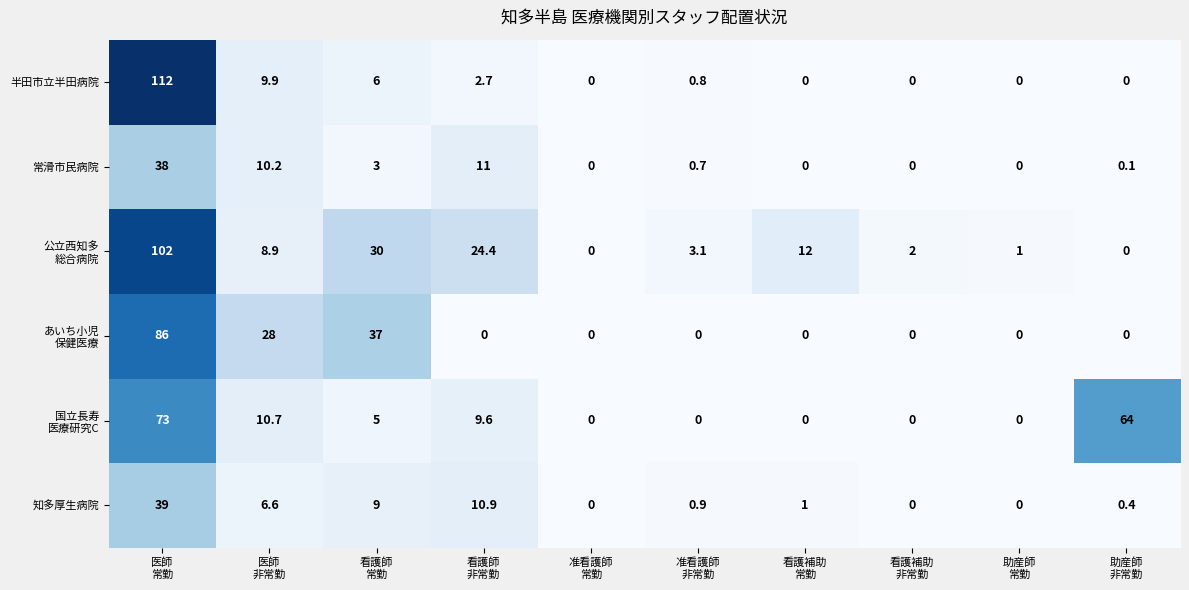

What is the total value across all series at 看護師
常勤?

90.0